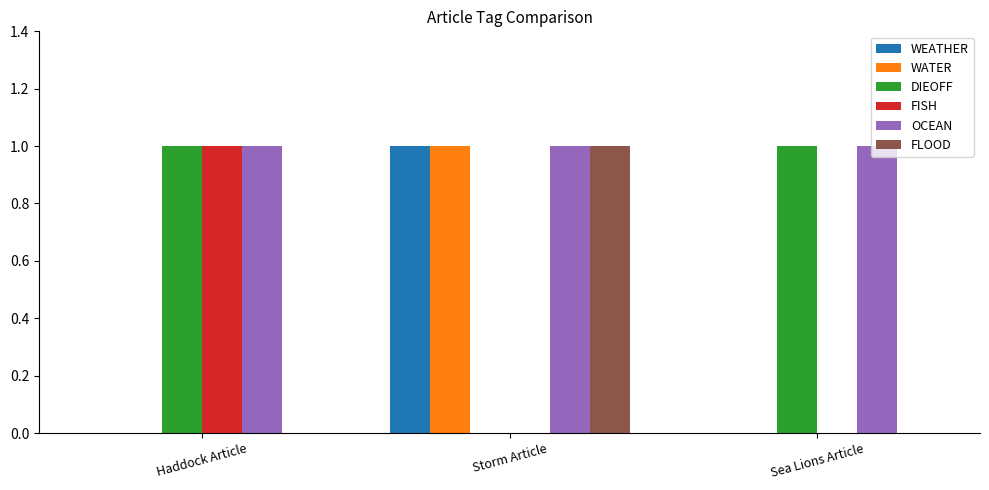

At which category is the sum across all series the highest?

Storm Article